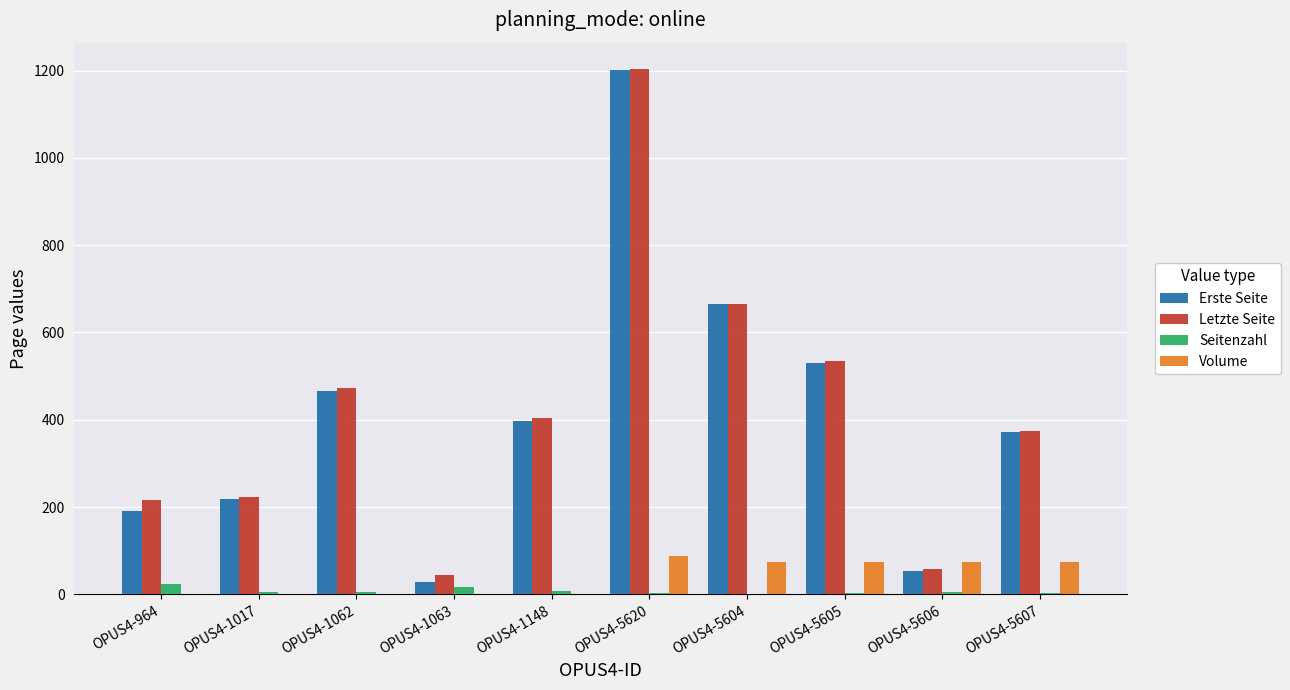

What is the greatest value displayed?

1204